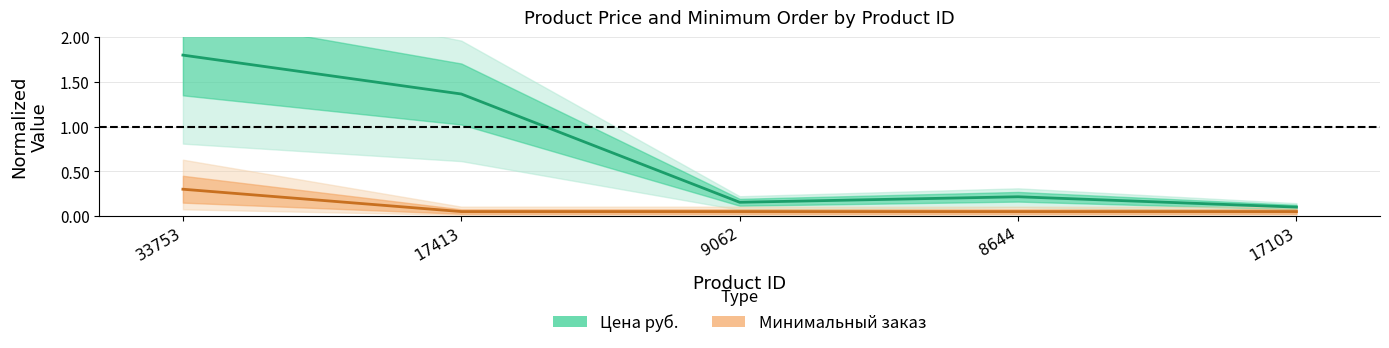

At which label is Минимальный заказ closest to 0?

17413